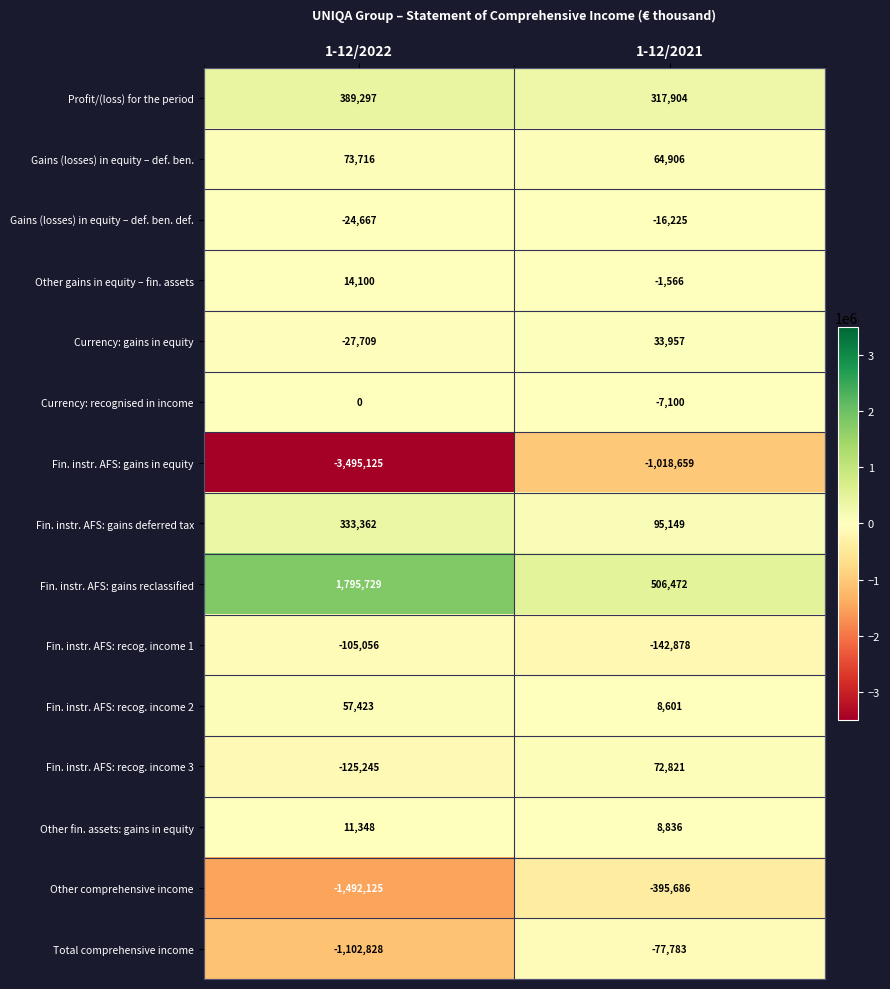

Which category has the lowest value across all series?

1-12/2022